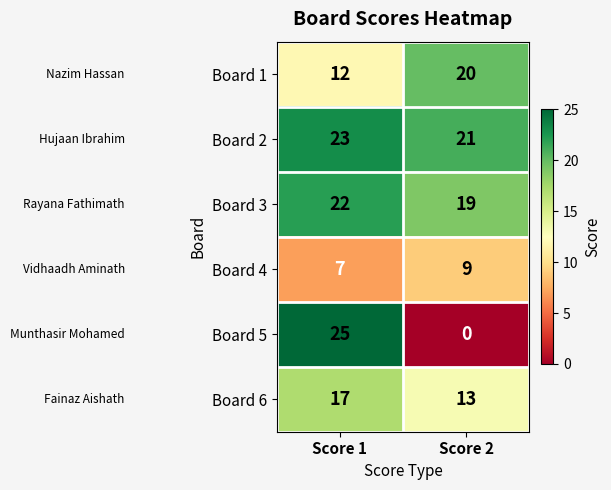

What is the maximum value shown in the chart?

25